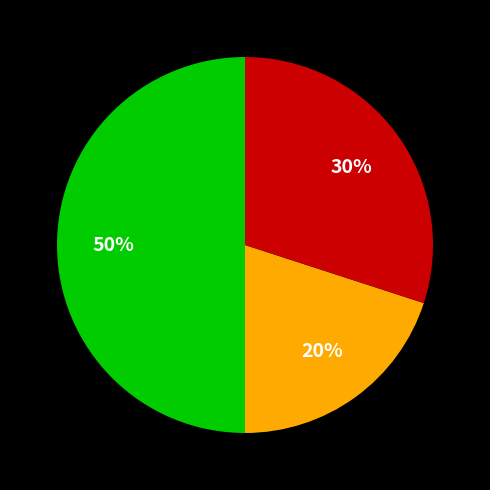

To the nearest percent, what is the difference between the largest and smallest slice percentages?

30%